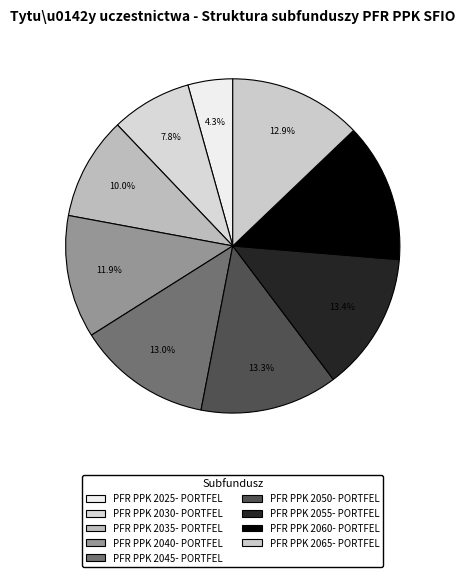

What percentage do PFR PPK 2035- PORTFEL and PFR PPK 2065- PORTFEL together represent?

22.8%